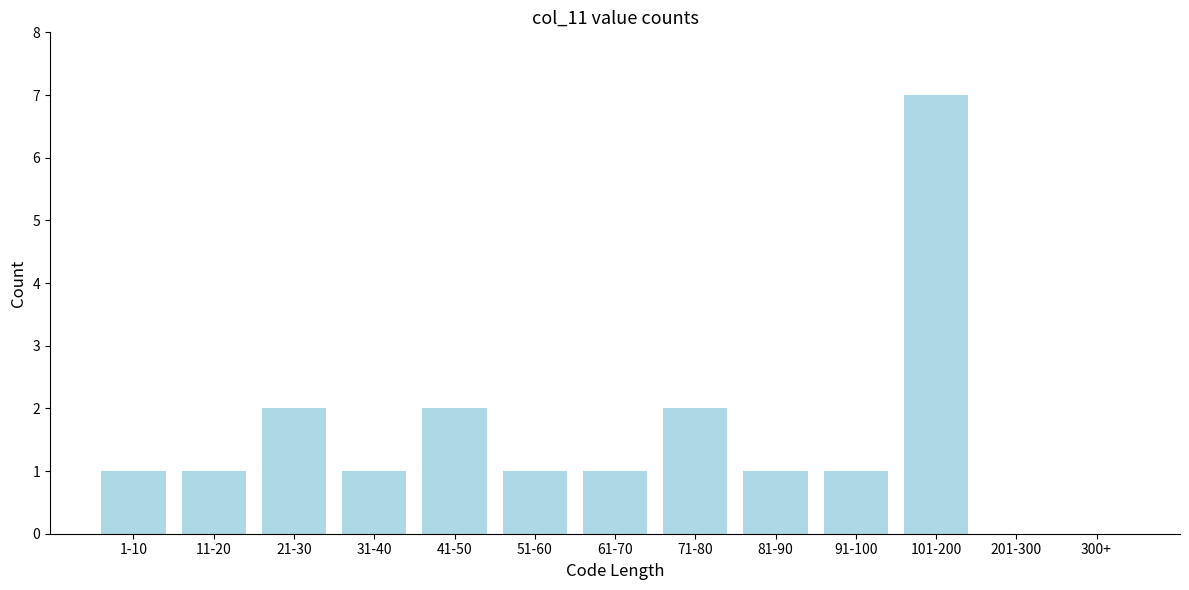

Reading left to right, what are all the values shown in this chart?

1-10=1	11-20=1	21-30=2	31-40=1	41-50=2	51-60=1	61-70=1	71-80=2	81-90=1	91-100=1	101-200=7	201-300=0	300+=0